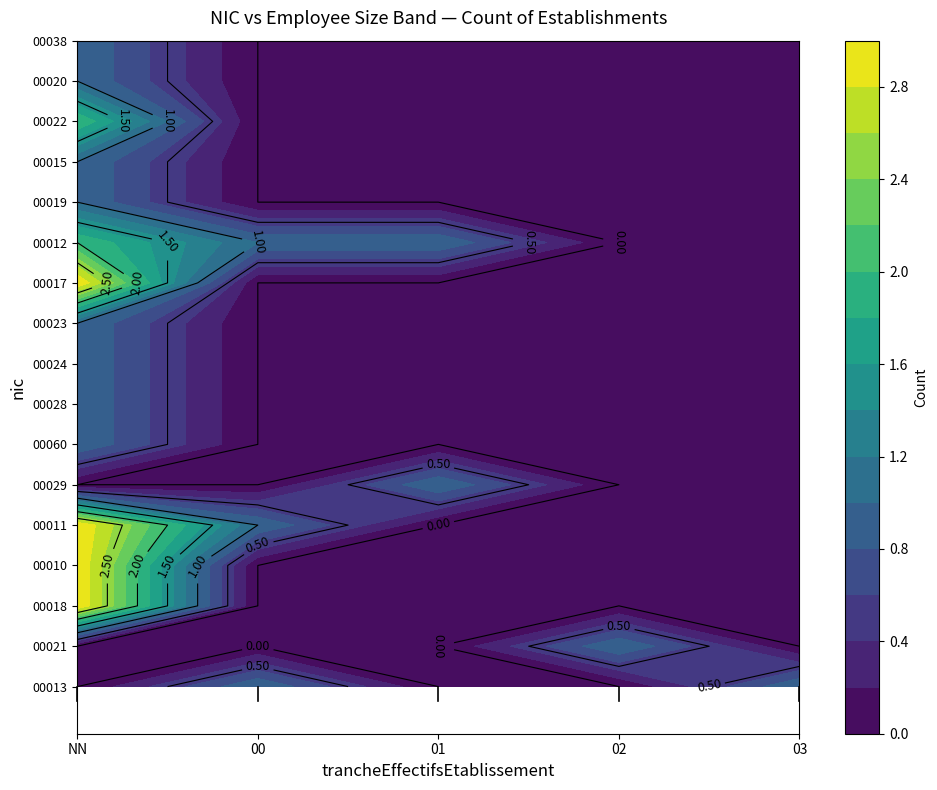

Reading left to right, what are all the values shown in this chart?

00013: NN=0	00=1	01=0	02=0	03=1
00021: NN=0	00=0	01=0	02=1	03=0
00018: NN=3	00=0	01=0	02=0	03=0
00010: NN=3	00=0	01=0	02=0	03=0
00011: NN=3	00=1	01=0	02=0	03=0
00029: NN=0	00=0	01=1	02=0	03=0
00060: NN=1	00=0	01=0	02=0	03=0
00028: NN=1	00=0	01=0	02=0	03=0
00024: NN=1	00=0	01=0	02=0	03=0
00023: NN=1	00=0	01=0	02=0	03=0
00017: NN=3	00=0	01=0	02=0	03=0
00012: NN=2	00=1	01=1	02=0	03=0
00019: NN=1	00=0	01=0	02=0	03=0
00015: NN=1	00=0	01=0	02=0	03=0
00022: NN=2	00=0	01=0	02=0	03=0
00020: NN=1	00=0	01=0	02=0	03=0
00038: NN=1	00=0	01=0	02=0	03=0